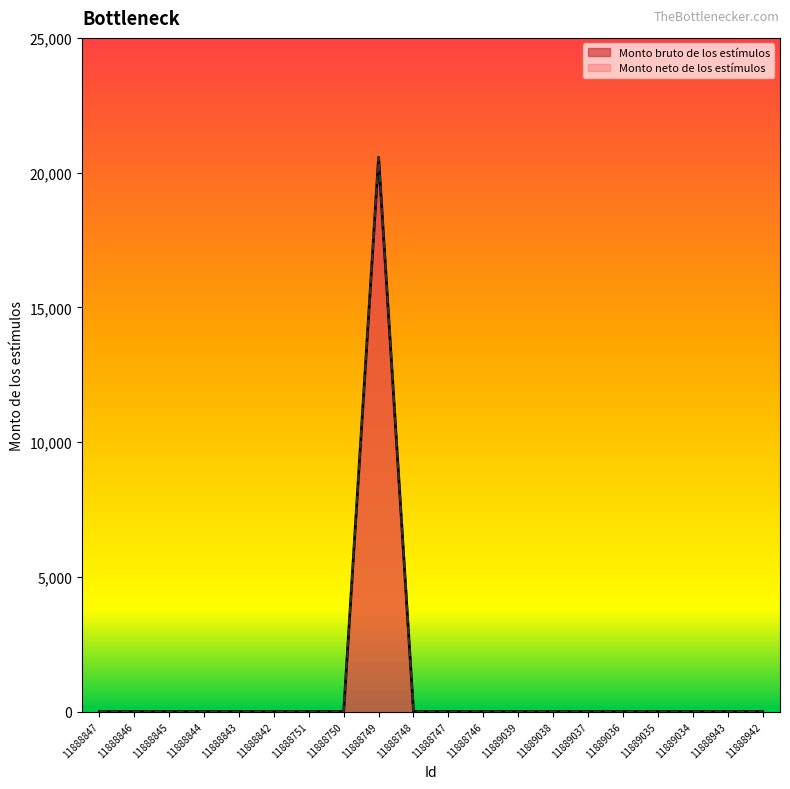

How many data points in Monto neto de los estímulos are above 0?

1